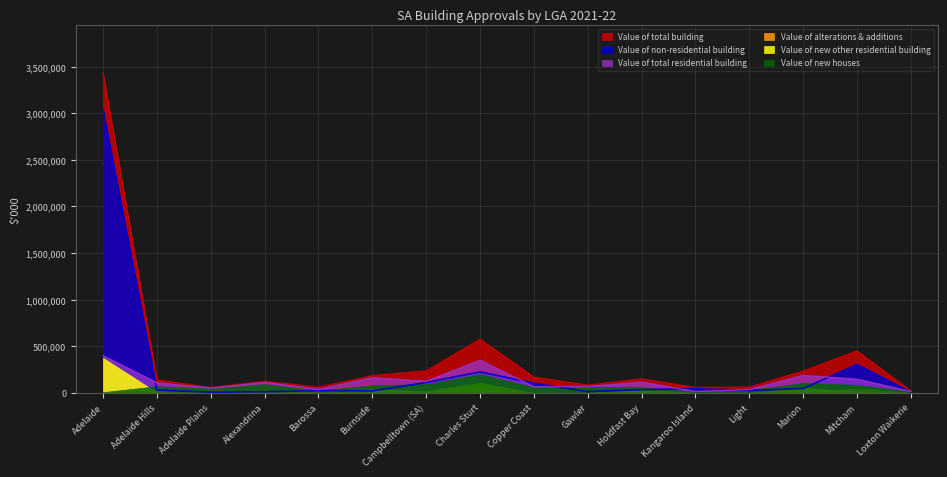

At how many categories does at least one series exceed 2862415?

1